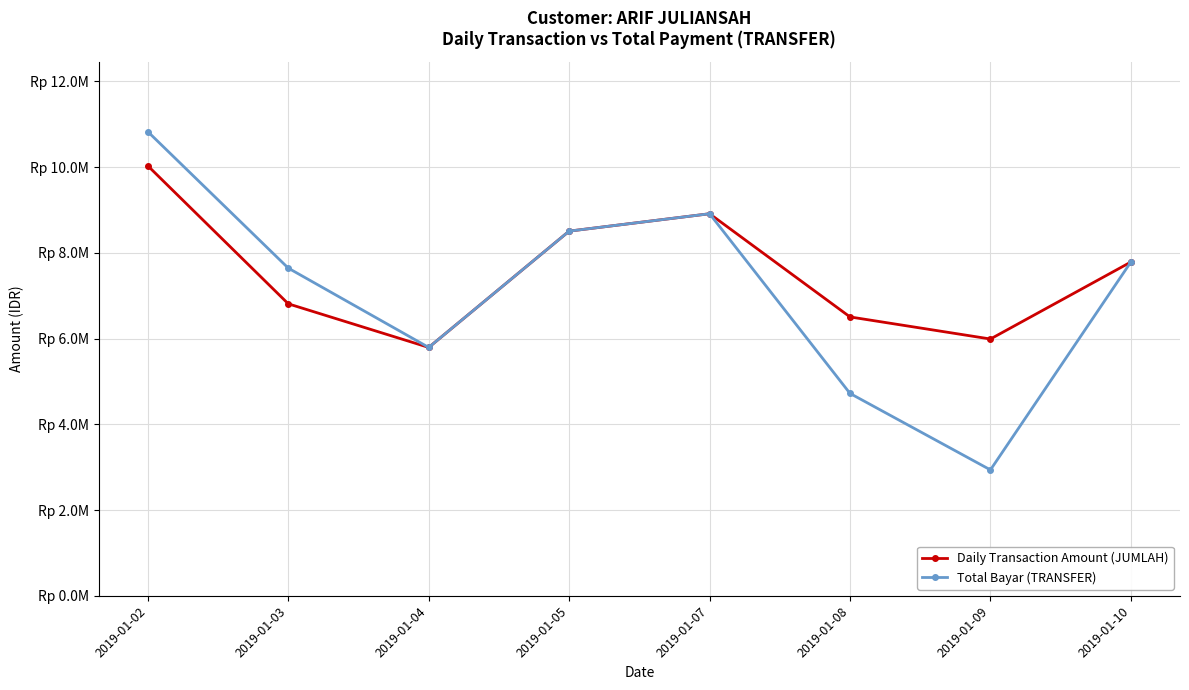

Does the chart have visible grid lines?

Yes